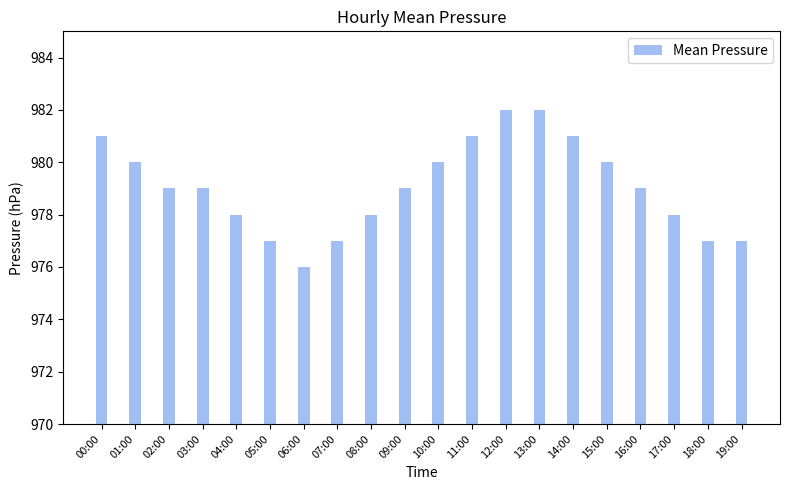

What is the label of the 2nd bar from the left?

01:00